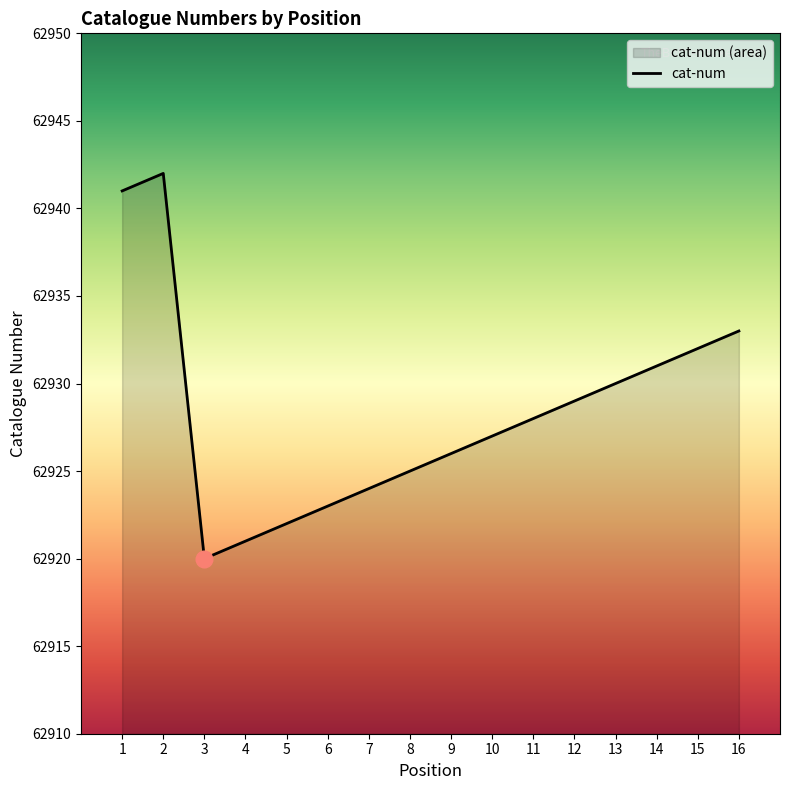

What is the smallest value displayed?

62920